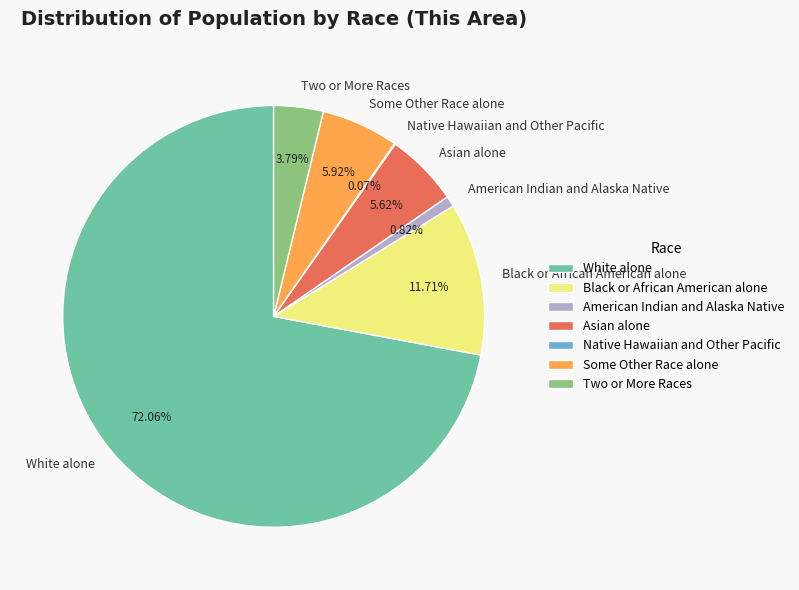

Approximately how many times larger is the value at White alone compared to Asian alone?

12.8